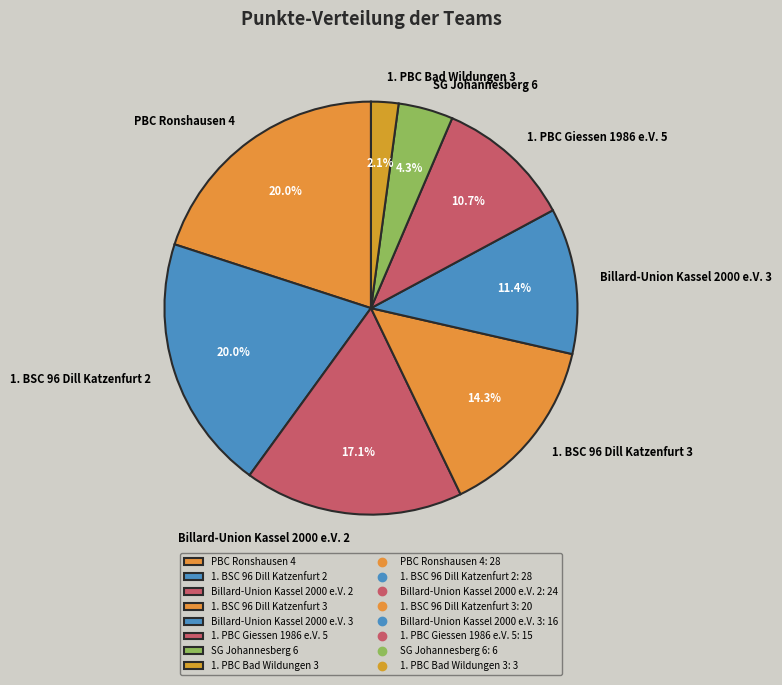

Between SG Johannesberg 6 and 1. PBC Bad Wildungen 3, which is larger?

SG Johannesberg 6